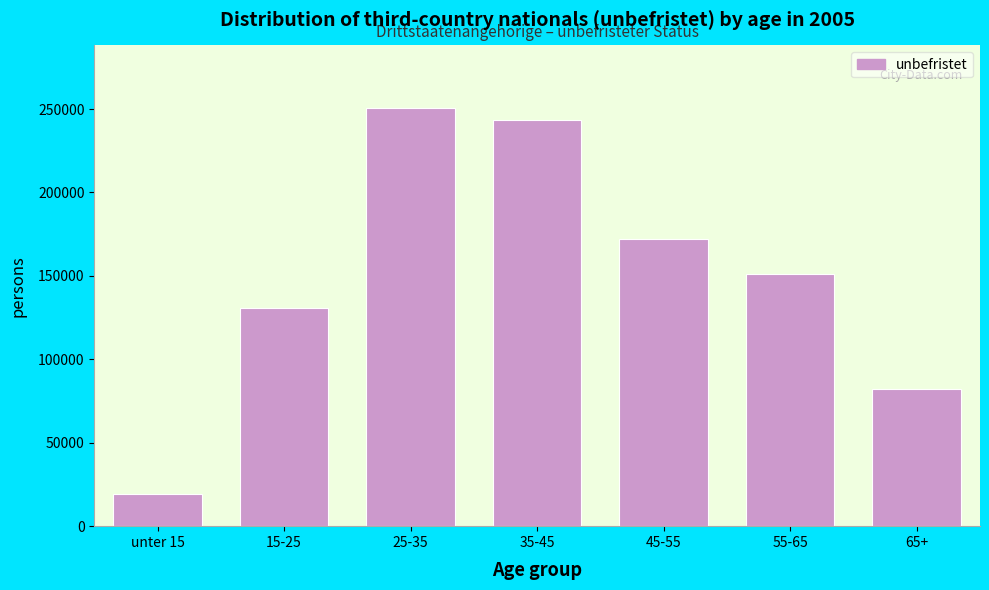

Reading left to right, list all the values displayed in this chart.

19055	130485	250535	243645	171880	151040	82370